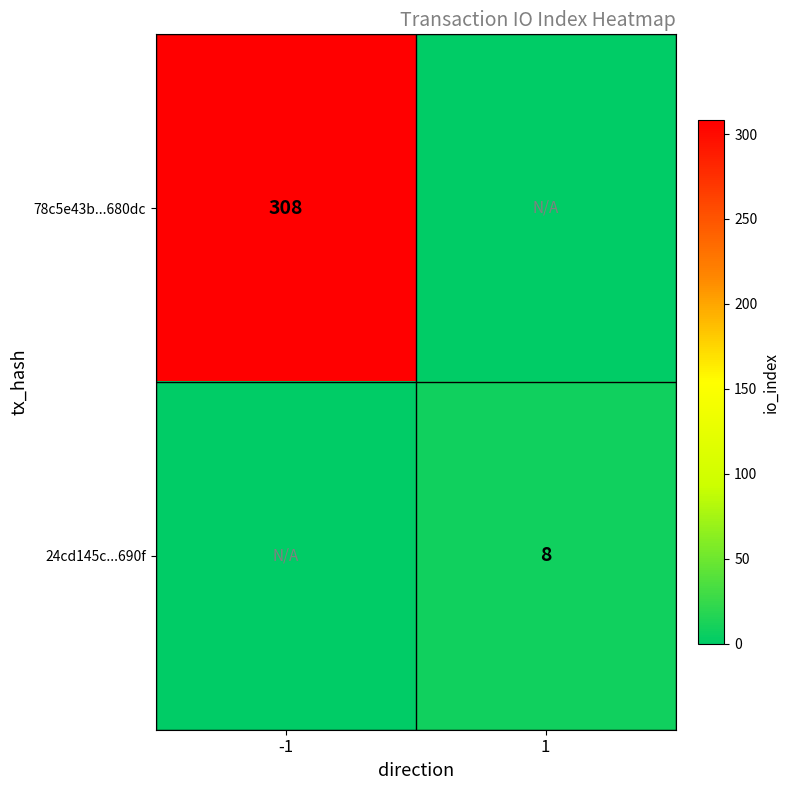

The 78c5e43b...680dc series shows 308 at -1. True or false?

True